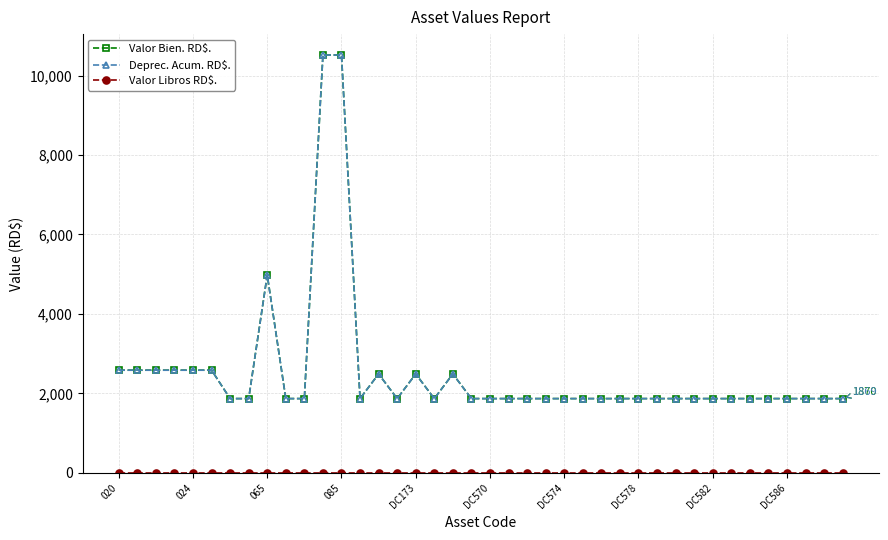

What is the lowest value of the Valor Bien. RD$. series?

1870